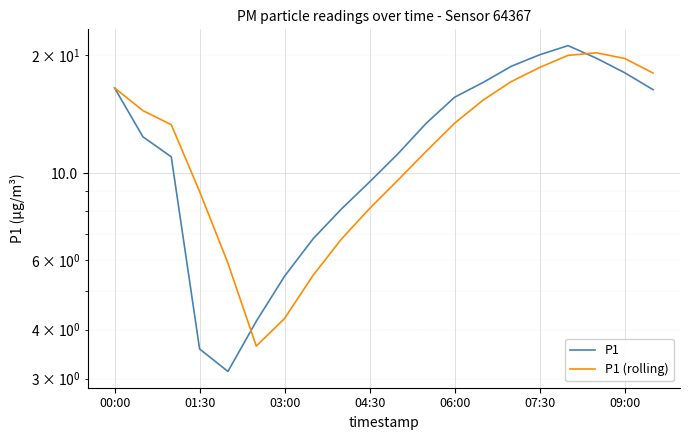

The P1 series shows 25.0 at 13. True or false?

False